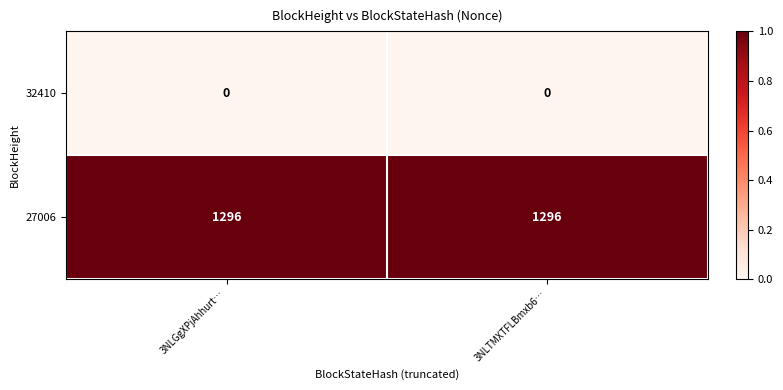

Reading left to right, extract all data points from this chart.

32410: 3NLGgXPjAhhurt…=0	3NLTMXTFLBmxb6…=0
27006: 3NLGgXPjAhhurt…=1296	3NLTMXTFLBmxb6…=1296